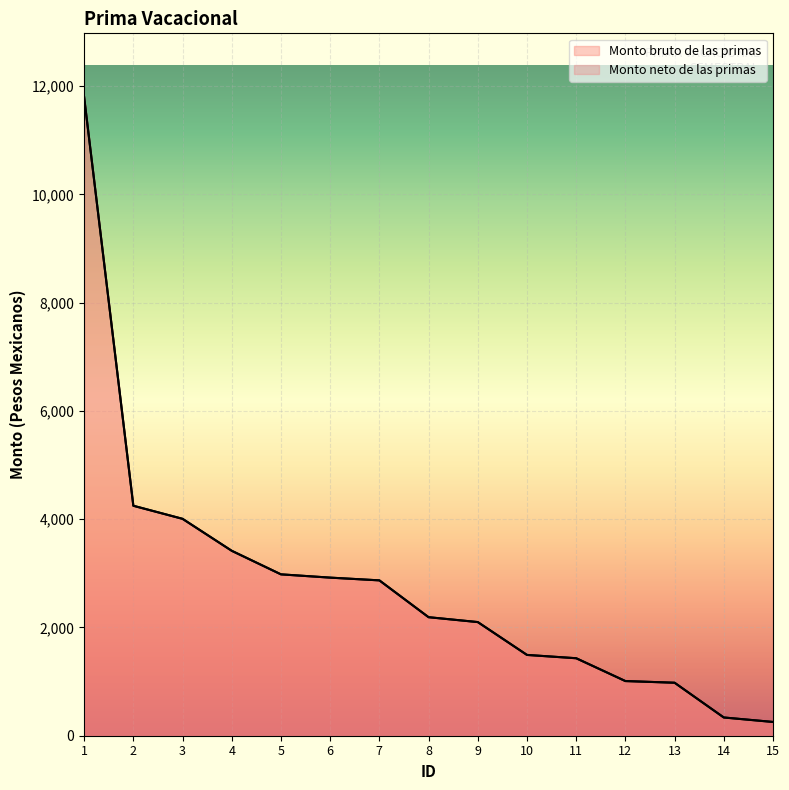

At which category is the sum across all series the highest?

1